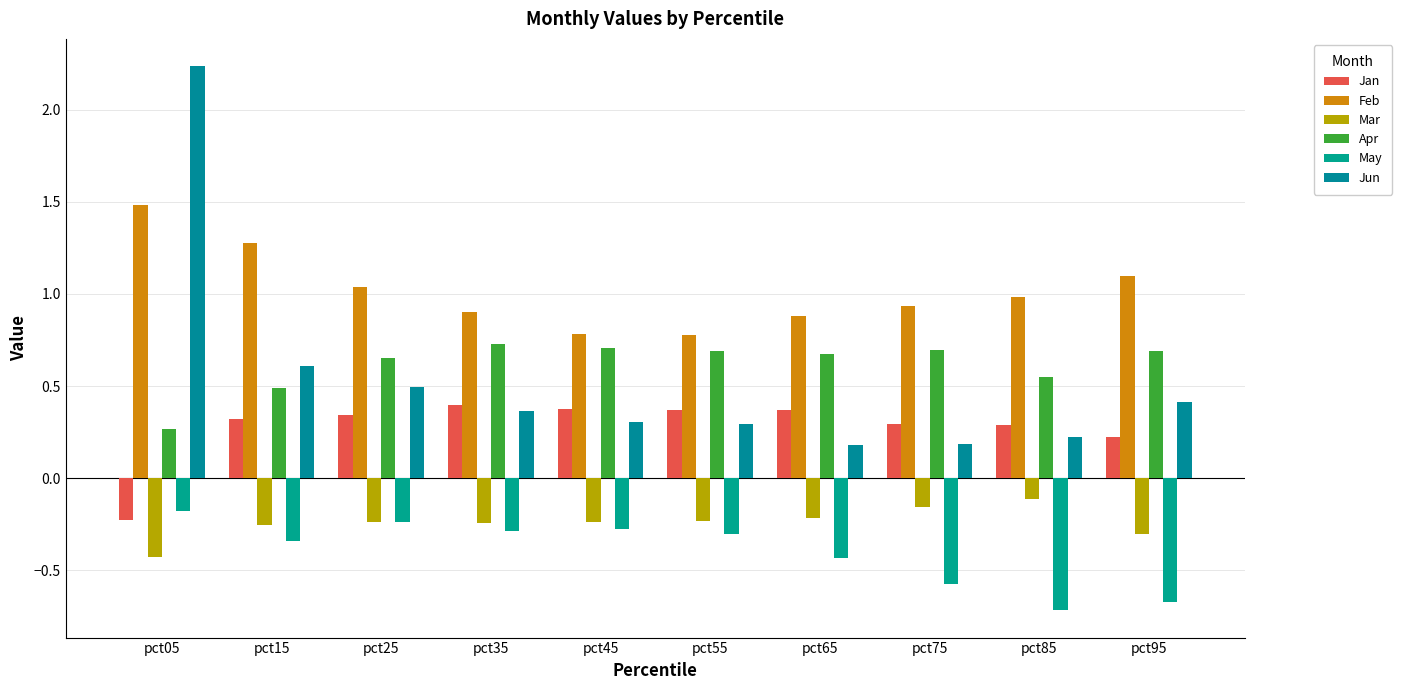

What is the value of the Apr bar at the 5th from the left?

0.7